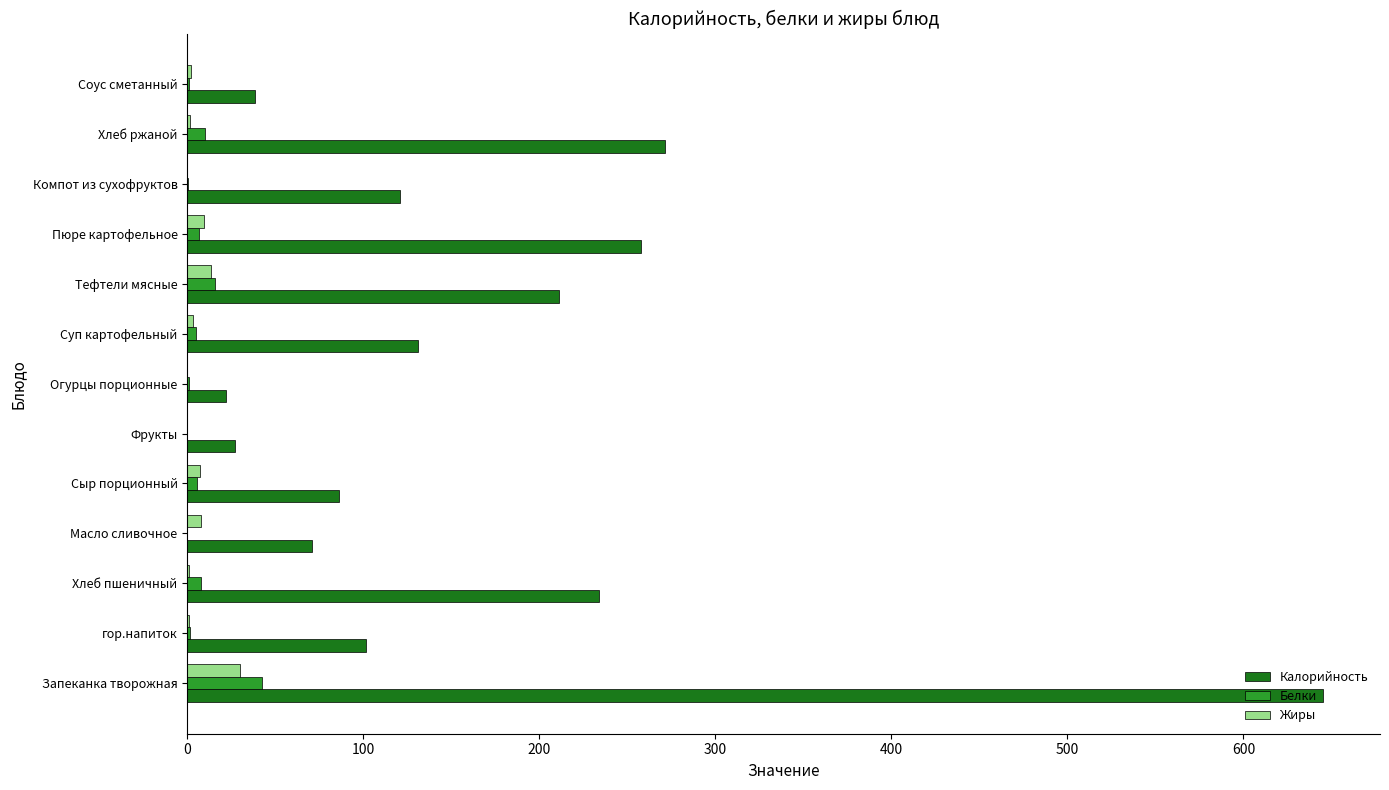

What is the maximum value shown in the chart?

645.3